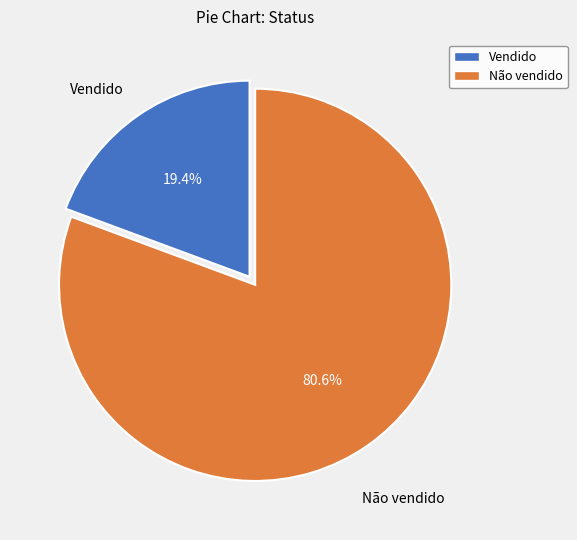

True or false: Não vendido accounts for 70% of the total.

False